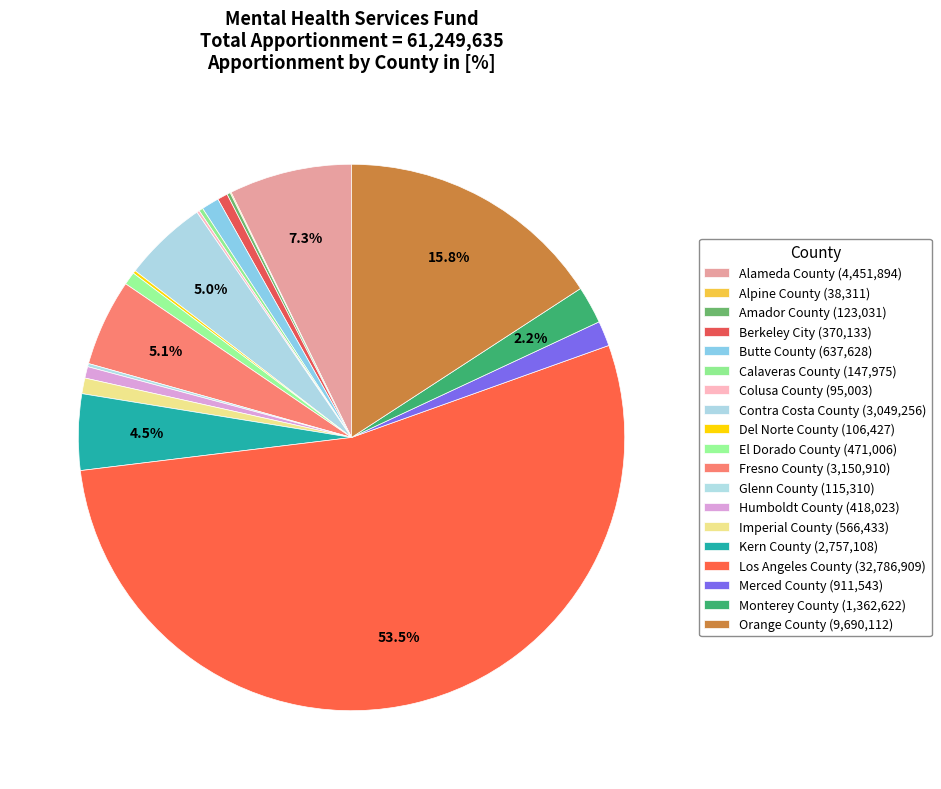

Which slice is the largest?

Los Angeles County